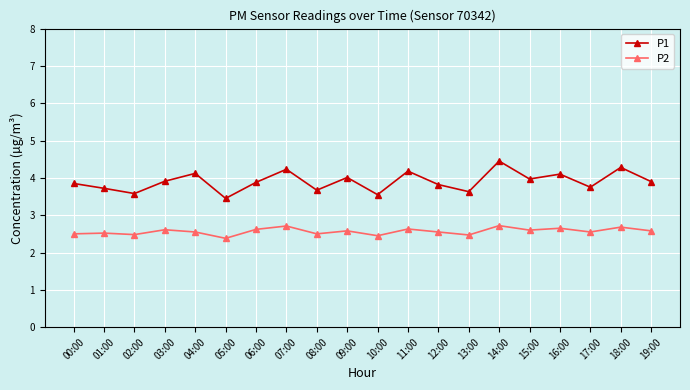

Where is the first local maximum for P1?

04:00